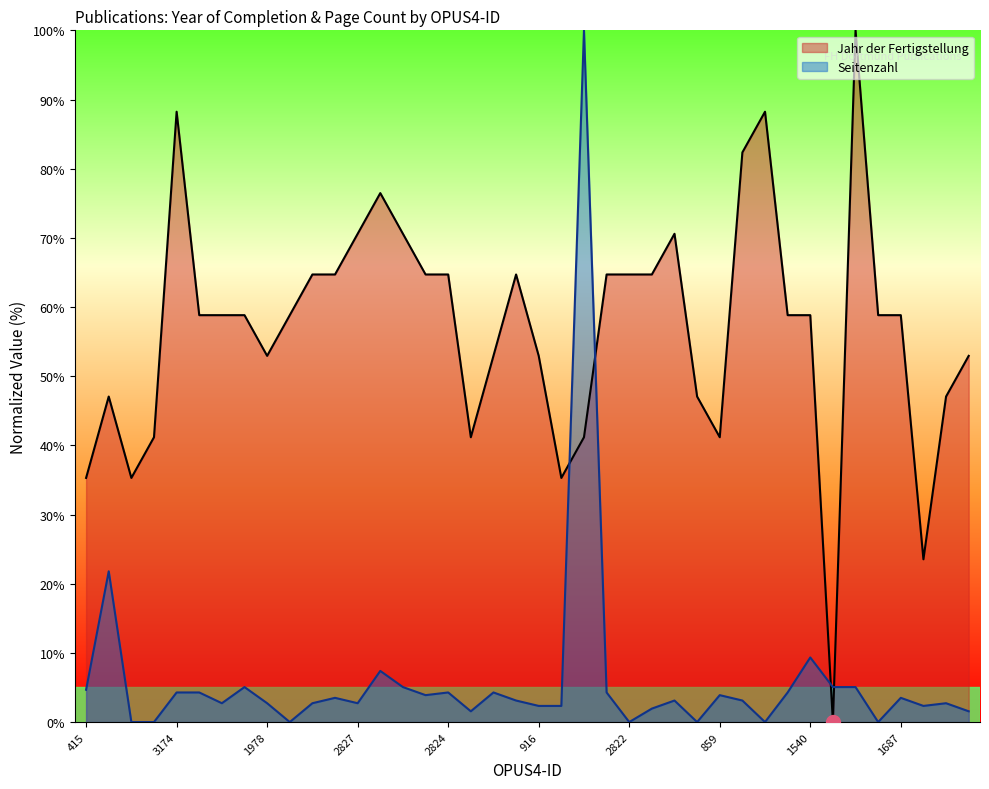

Reading left to right, extract all data points from this chart.

Jahr der Fertigstellung: 415=35.3	1148=47.1	413=35.3	1039=41.2	3174=88.2	1684=58.8	1689=58.8	1683=58.8	1978=52.9	1678=58.8	1957=64.7	1974=64.7	2827=70.6	2826=76.5	2825=70.6	1975=64.7	2824=64.7	1155=41.2	1158=52.9	1973=64.7	916=52.9	1151=35.3	1153=41.2	1981=64.7	2822=64.7	1972=64.7	2821=70.6	893=47.1	859=41.2	3272=82.4	3283=88.2	1681=58.8	1540=58.8	1214=0.0	3740=100.0	1558=58.8	1687=58.8	657=23.5	656=47.1	913=52.9
Seitenzahl: 415=4.7	1148=21.8	413=0.0	1039=0.0	3174=4.3	1684=4.3	1689=2.7	1683=5.1	1978=2.7	1678=0.0	1957=2.7	1974=3.5	2827=2.7	2826=7.4	2825=5.1	1975=3.9	2824=4.3	1155=1.6	1158=4.3	1973=3.1	916=2.3	1151=2.3	1153=100.0	1981=4.3	2822=0.0	1972=1.9	2821=3.1	893=0.0	859=3.9	3272=3.1	3283=0.0	1681=4.3	1540=9.3	1214=5.1	3740=5.1	1558=0.0	1687=3.5	657=2.3	656=2.7	913=1.6